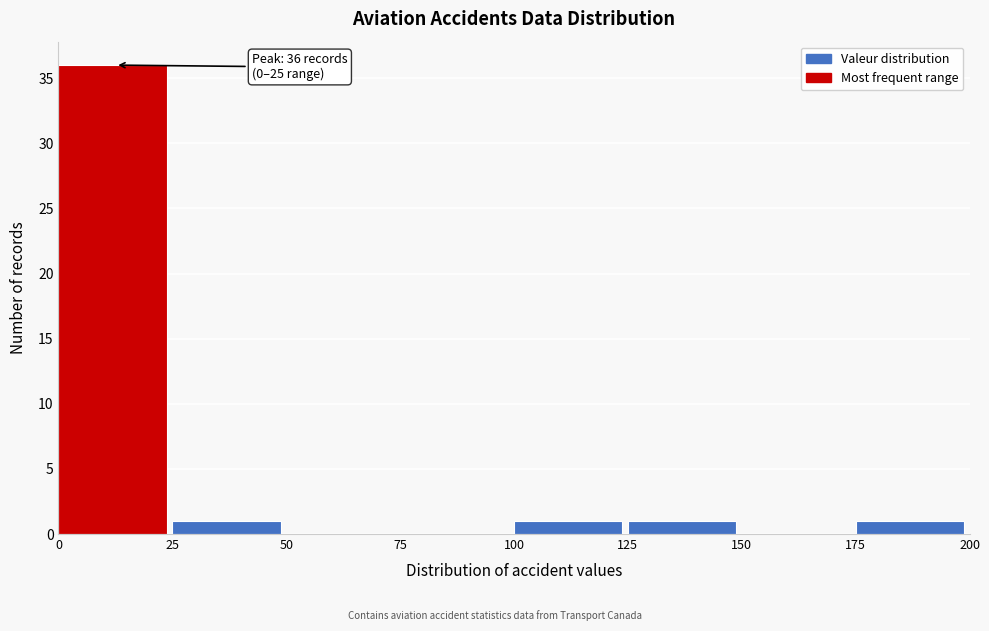

Which range on the x-axis has the tallest bar?

0 to 25